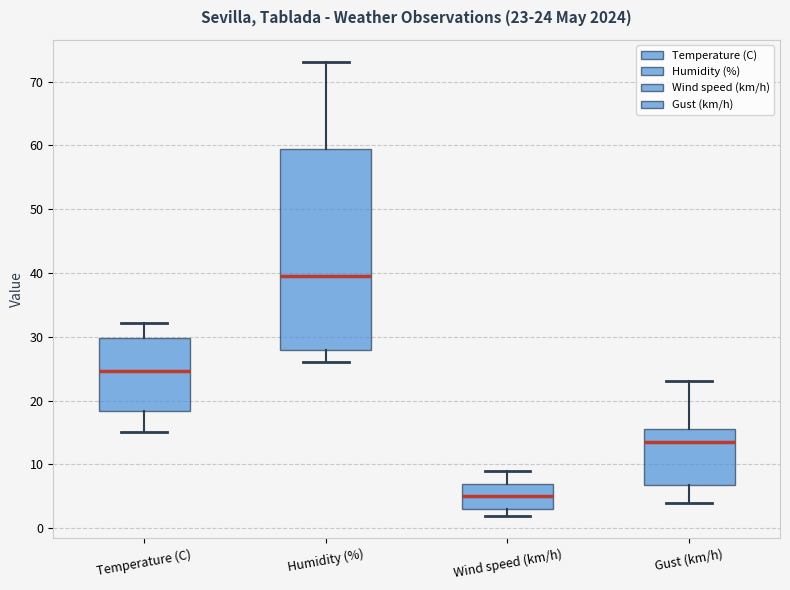

Which box has the lowest median line?

Wind speed (km/h)